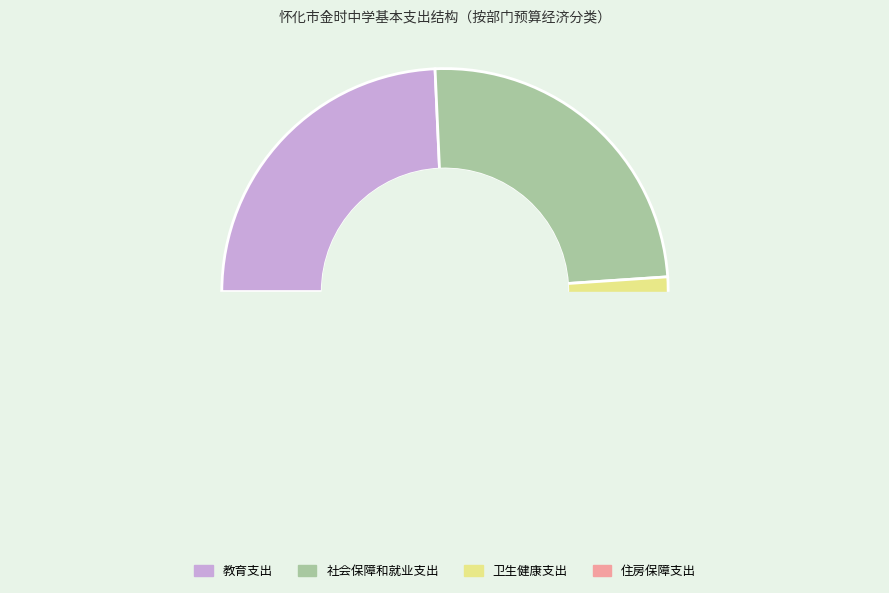

How many slices are in this pie chart?

4